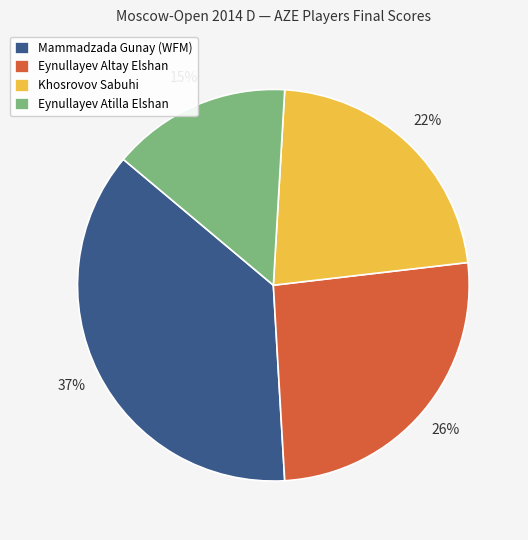

To the nearest percent, what is the combined percentage of Eynullayev Altay Elshan and Khosrovov Sabuhi?

48%